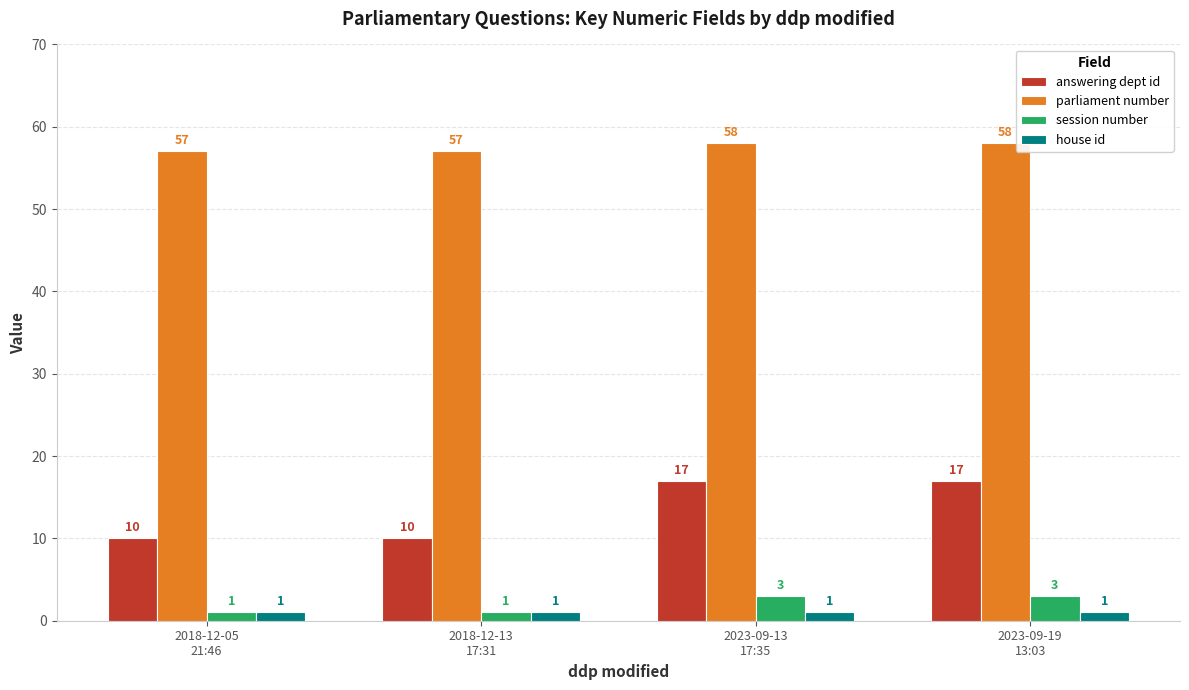

How many answering dept id values are between 10 and 17?

4